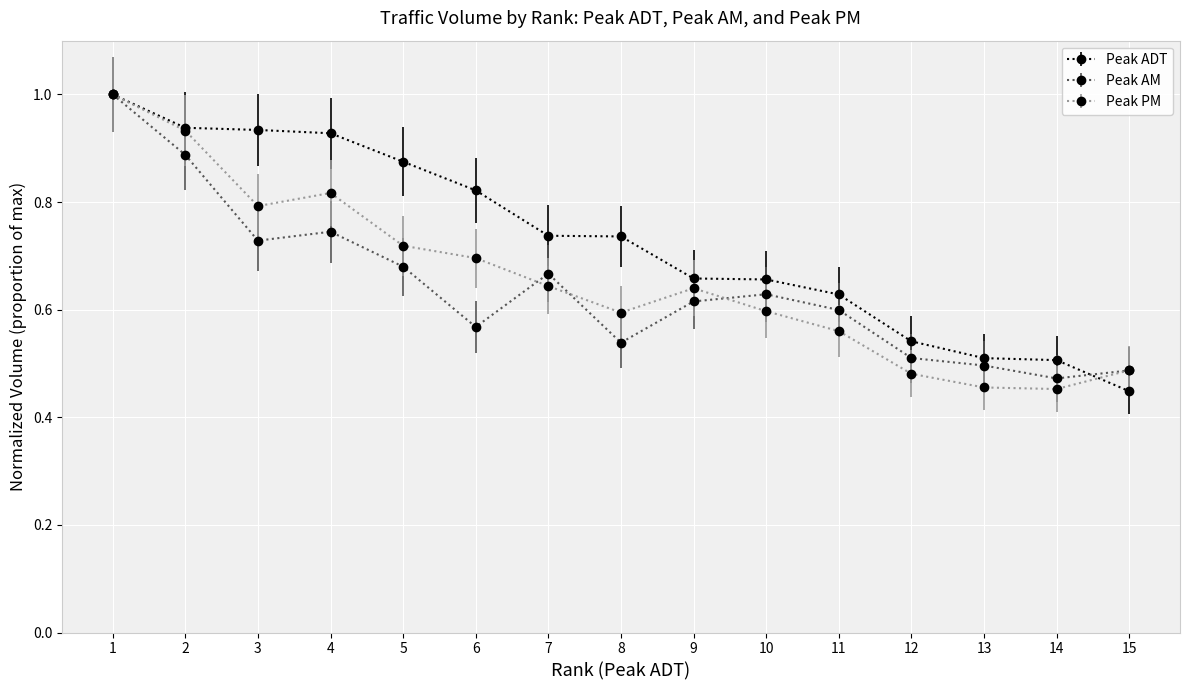

Is the value of Peak AM at 3 greater than the value of Peak ADT at 14?

Yes